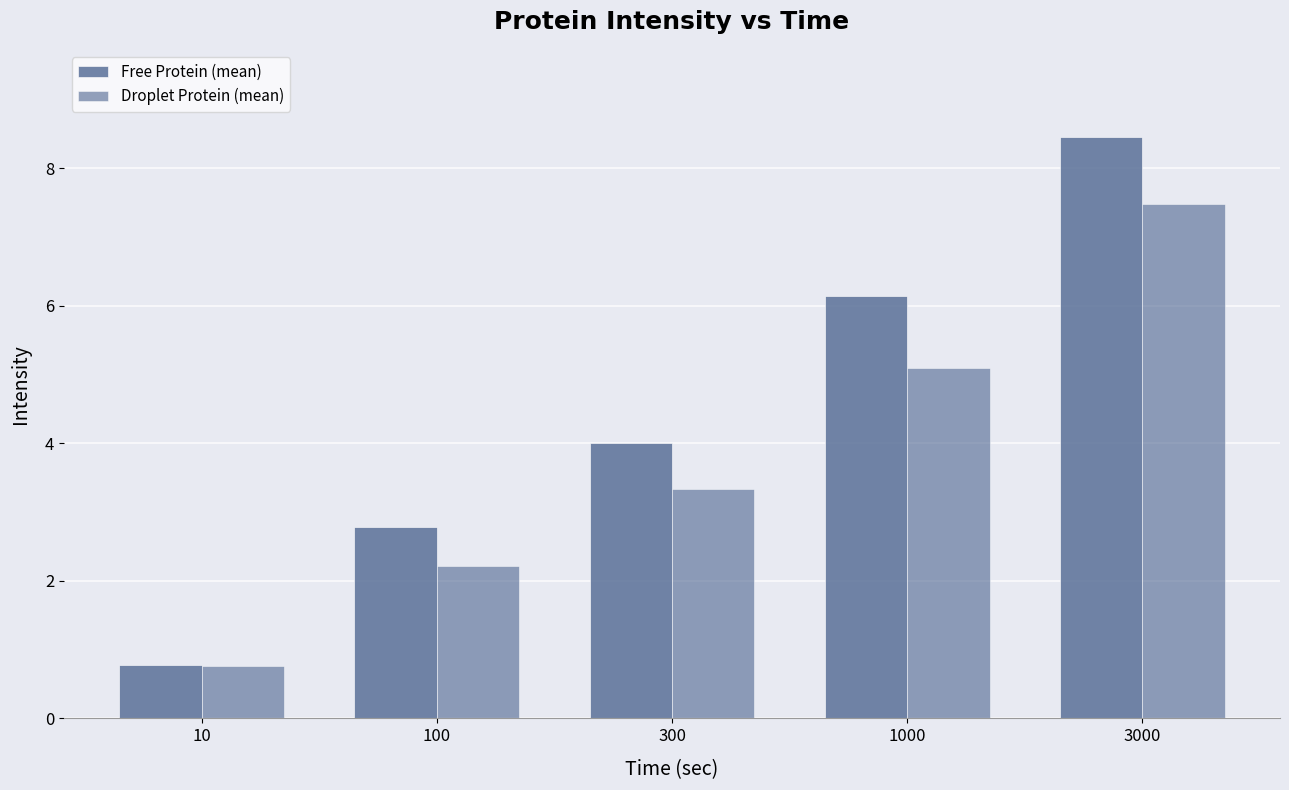

True or false: Free Protein (mean) has a value of 1.2 at 10.

False